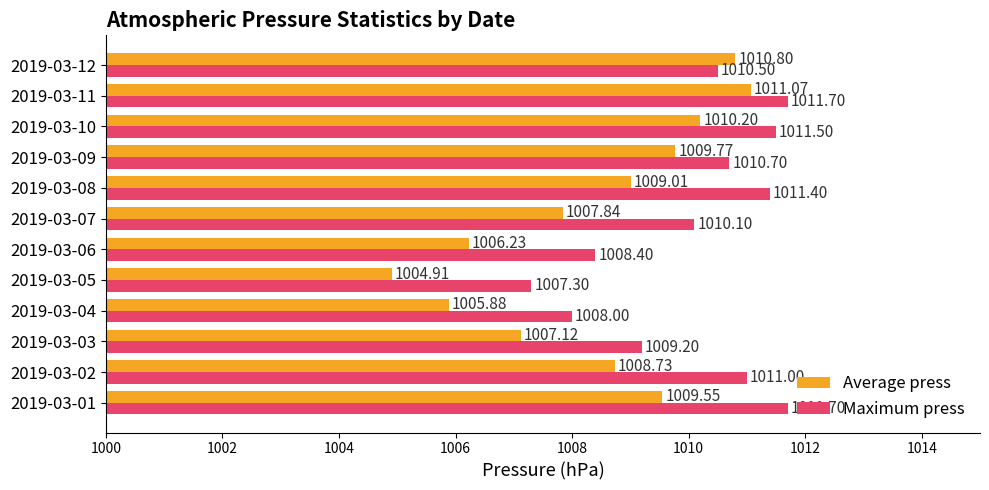

Rank the series by their maximum value, from lowest to highest.

Average press, Maximum press